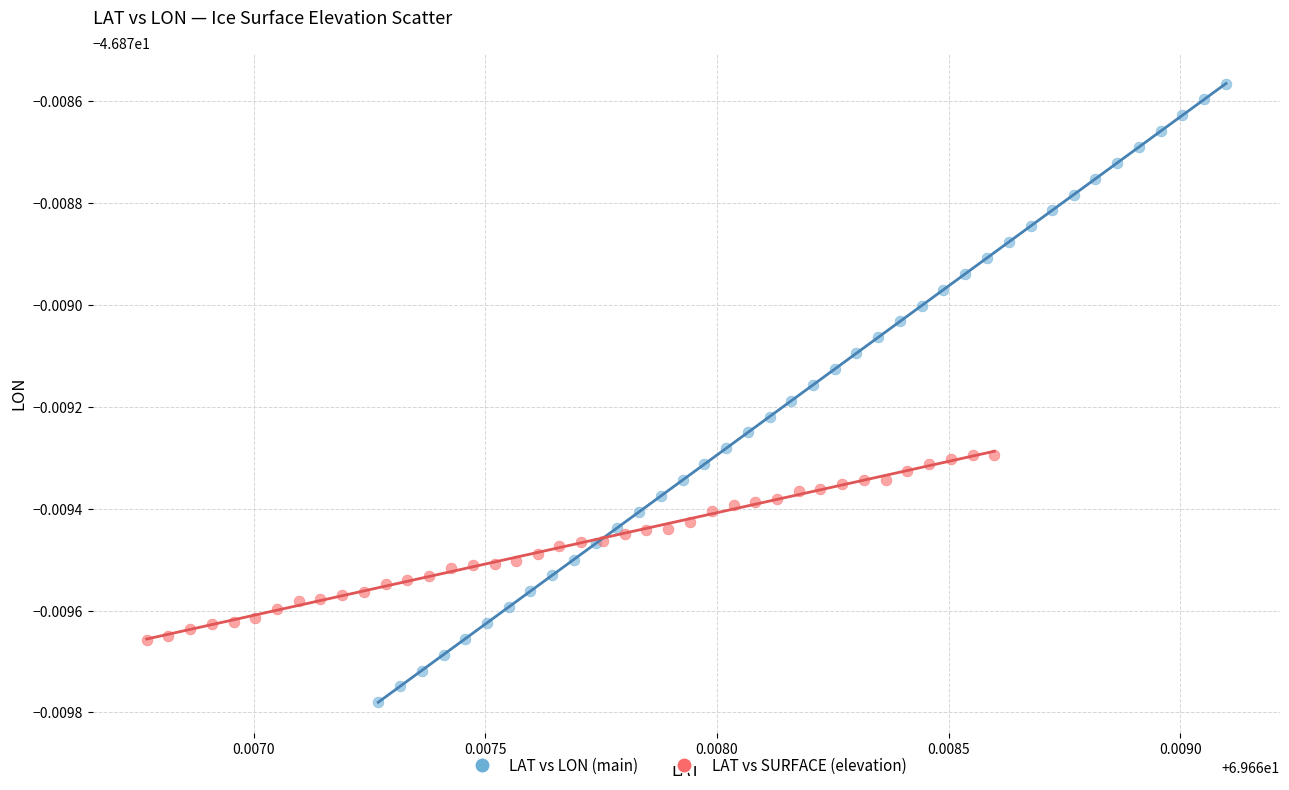

Which series reaches the maximum Y coordinate?

LAT vs LON (main)